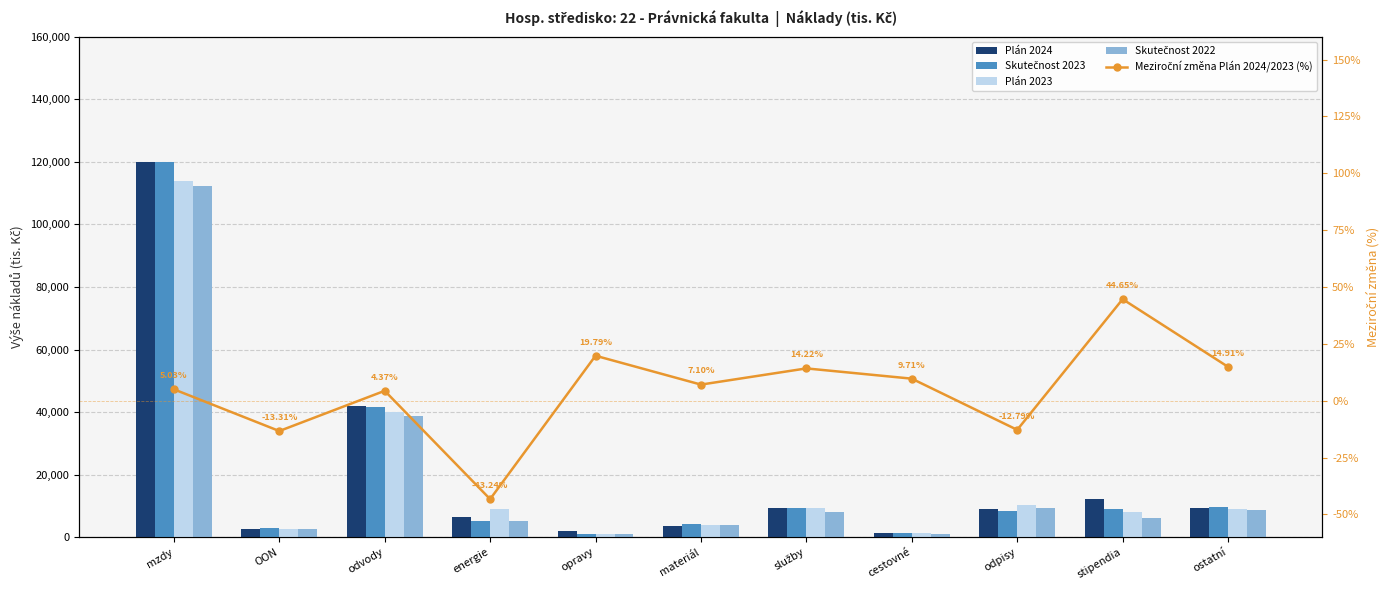

At which category is the sum across all series the highest?

mzdy